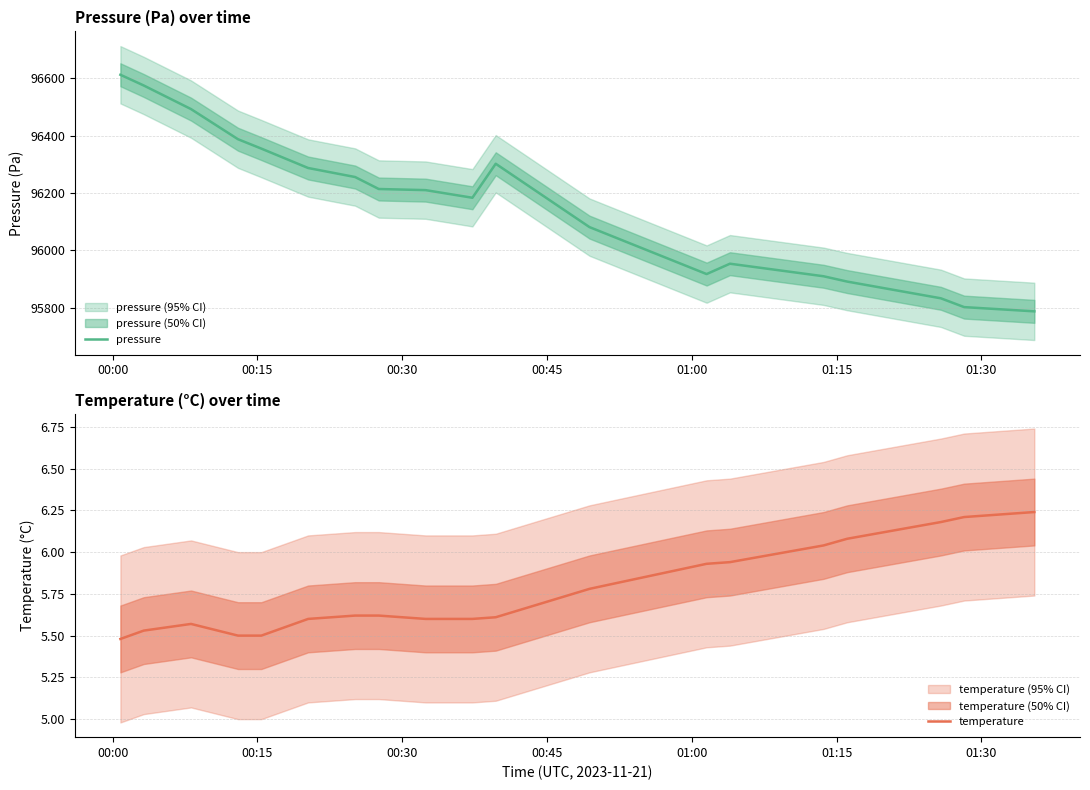

What is the maximum value for pressure?

96612.1